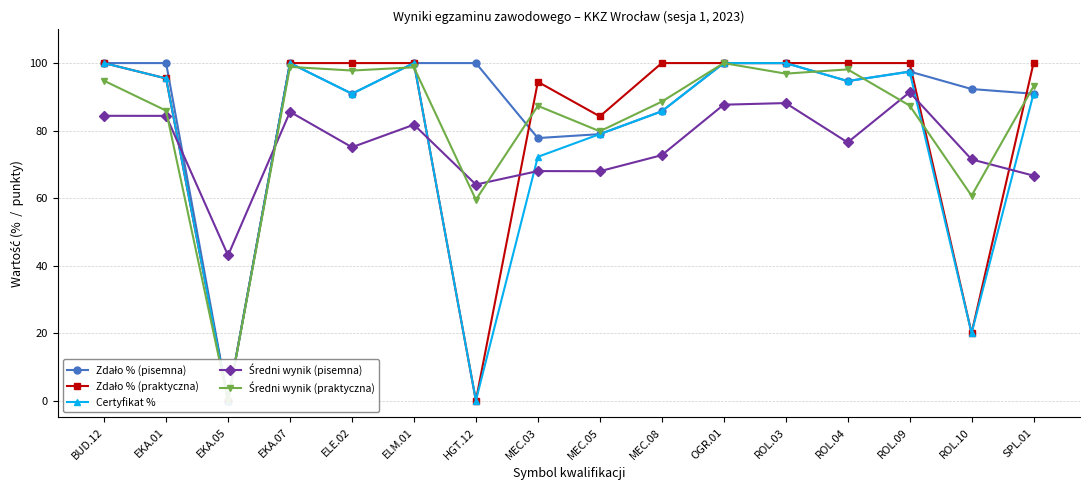

What is the value of the Certyfikat % point at the 15th from the left?

20.0